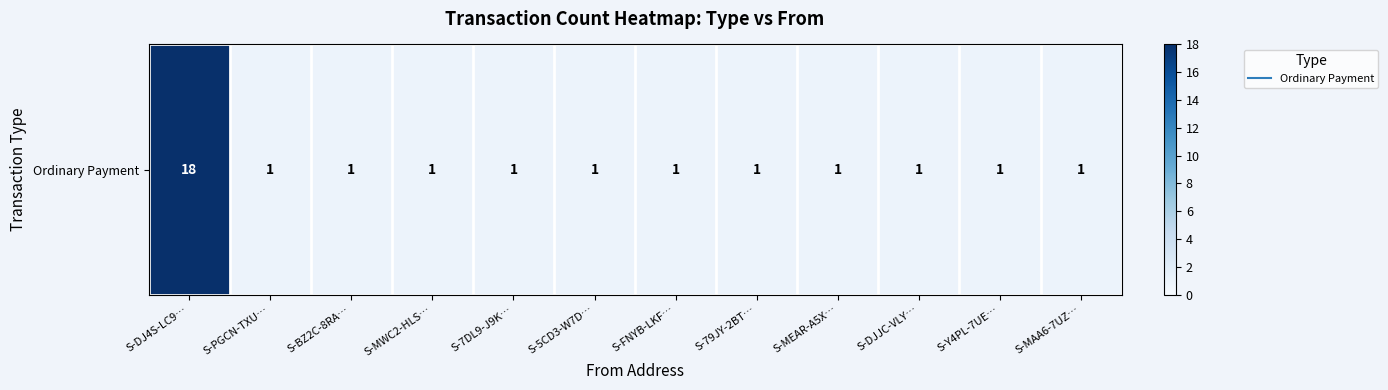

At which category does the chart reach its peak across all series?

S-DJ4S-LC9…